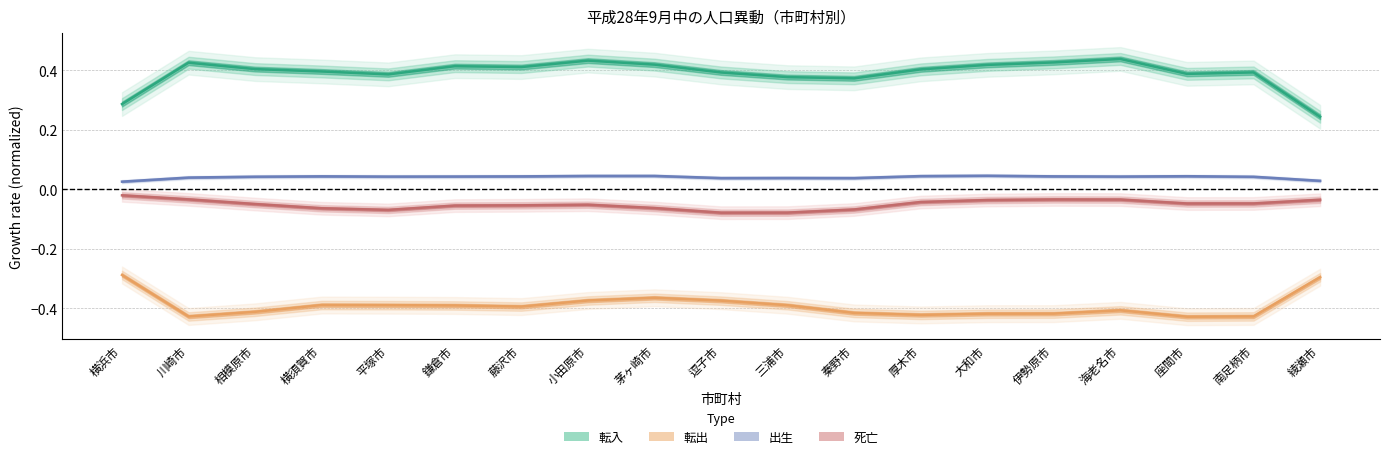

Is the value of 死亡 at 横須賀市 greater than the value of 出生 at 逗子市?

No